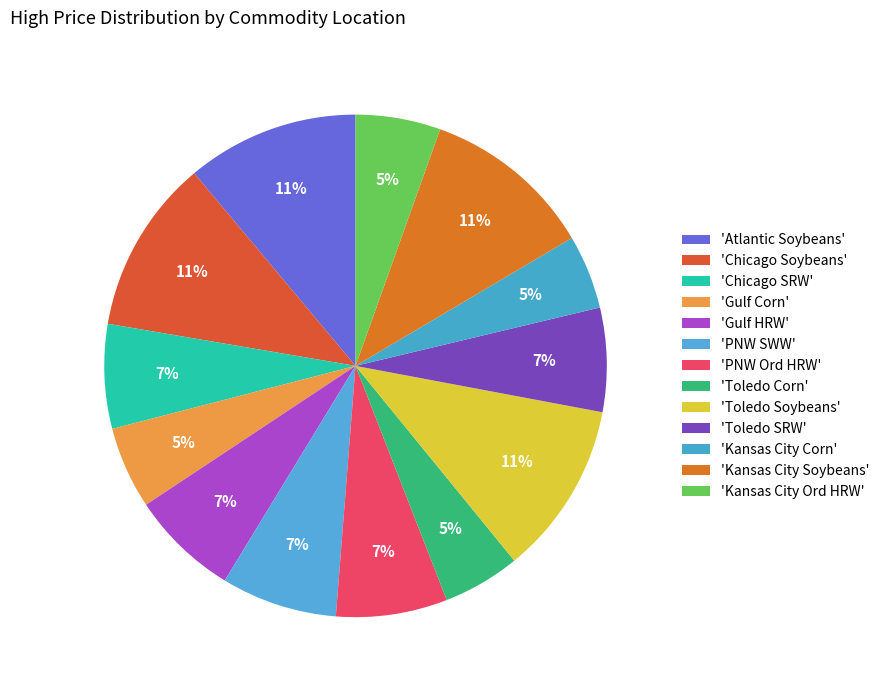

Which category has the smallest portion of the pie?

Kansas City Corn